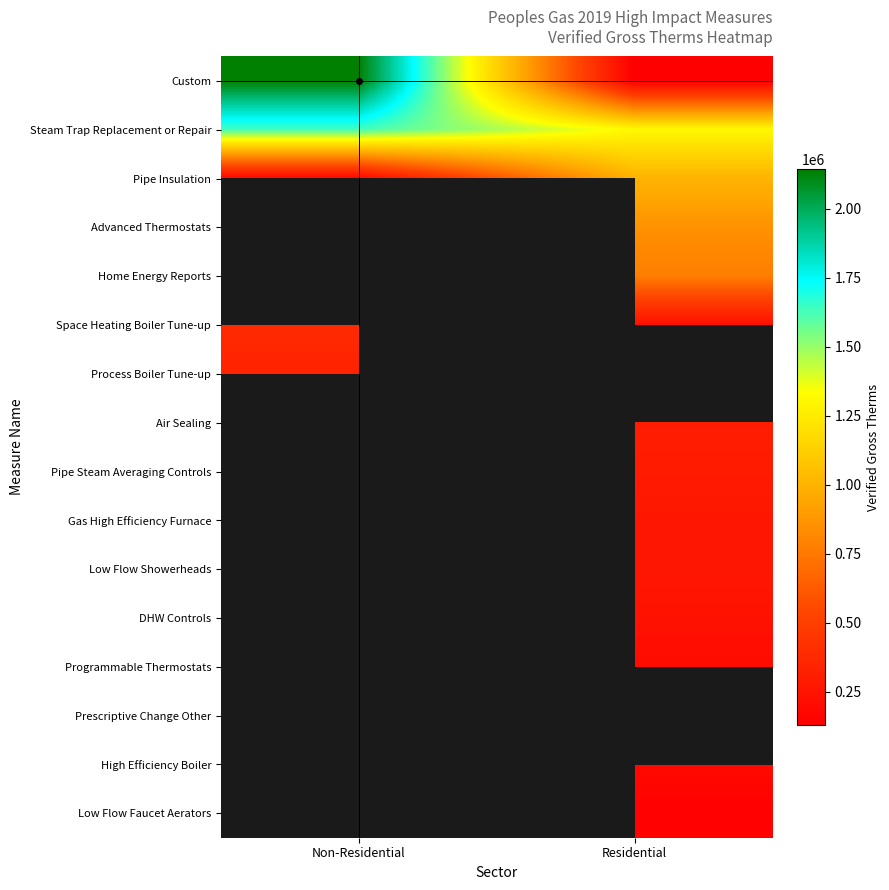

Which series has the widest spread of values?

Custom